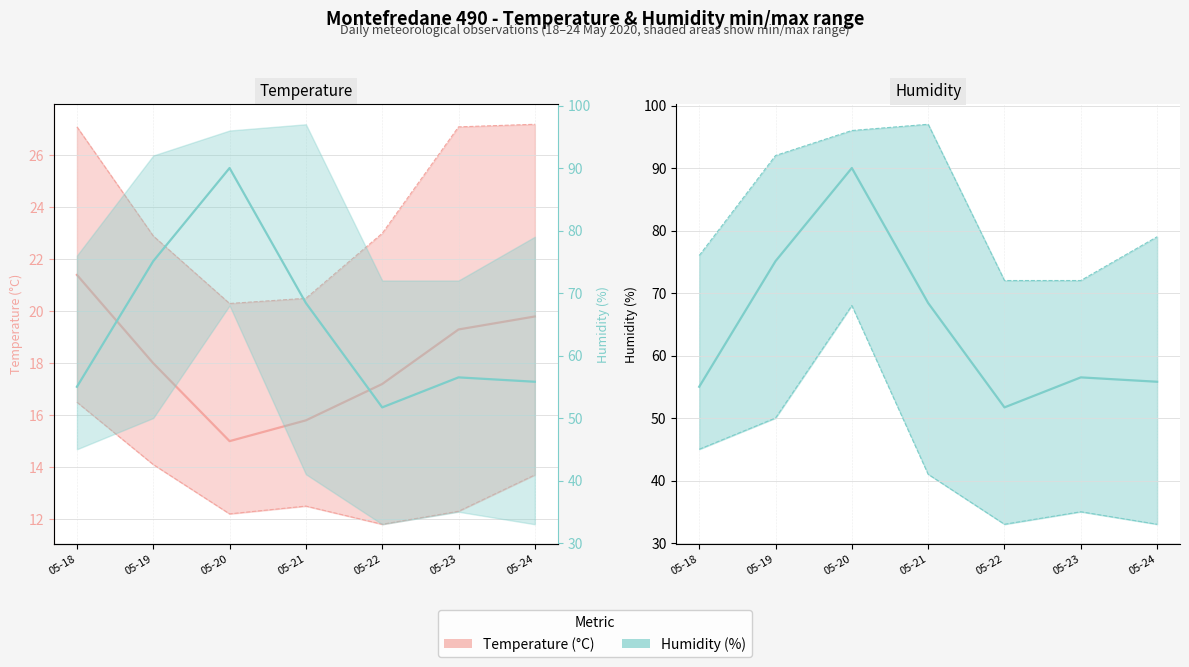

Rank the series at 05-23 from highest to lowest value.

Humidity MED (%), Temp MED (°C)